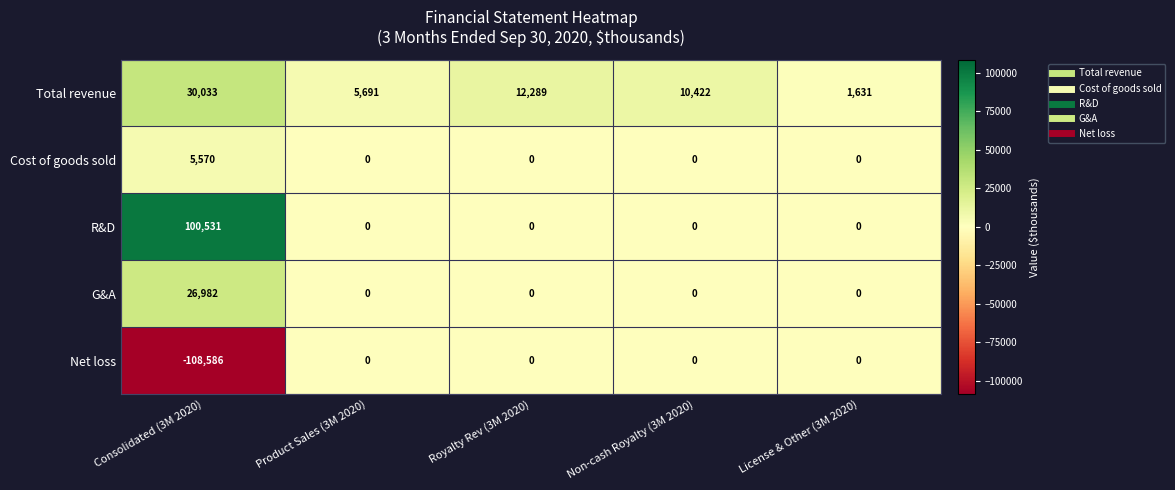

List the series in order of their peak value, highest first.

R&D, Total revenue, G&A, Cost of goods sold, Net loss